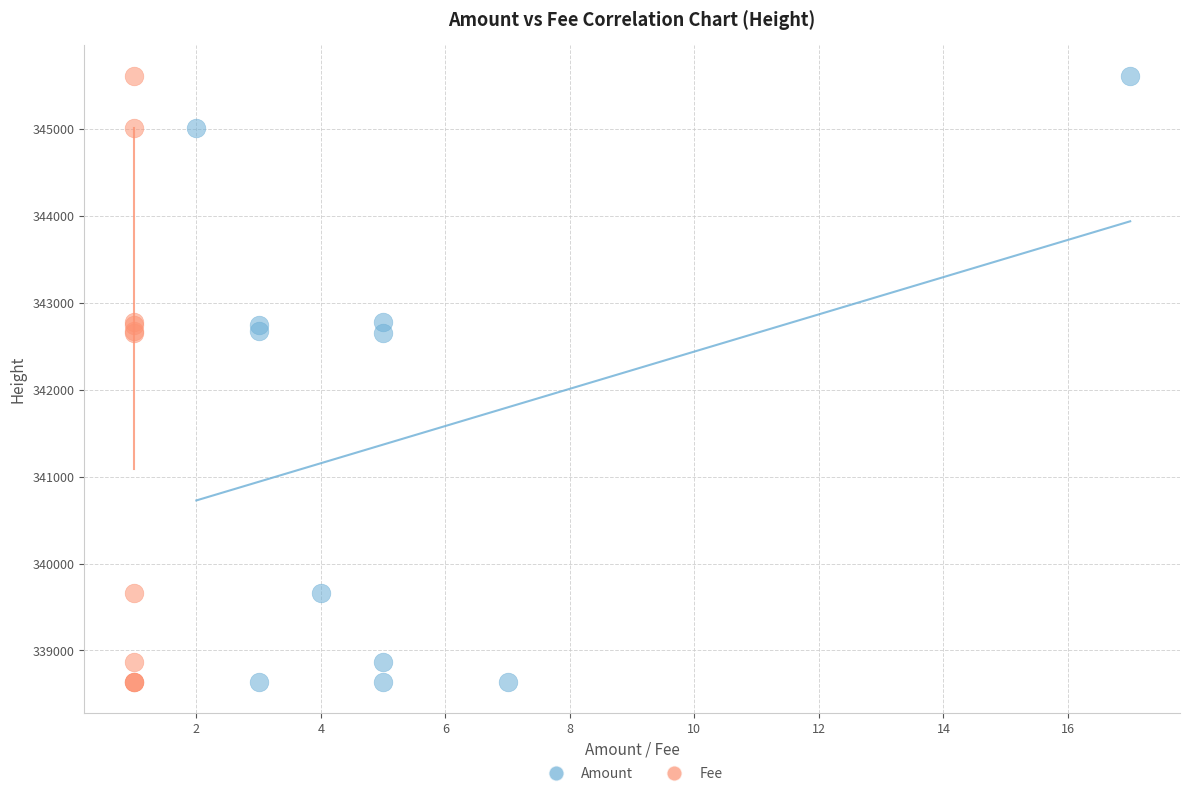

What are all the series names shown in the legend?

Amount, Fee